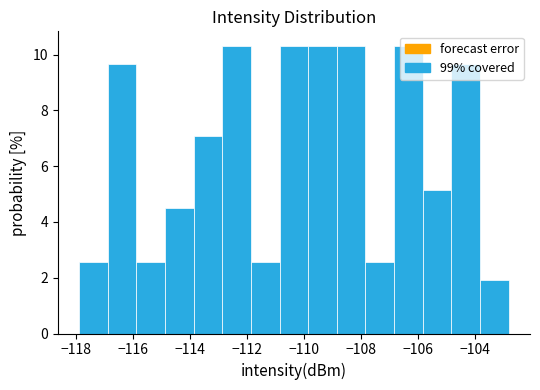

Reading left to right, list every bar in this chart as the range it spans on the x-axis followed by its height. Neither the bar edges nor the heights are printed on the chart, so give them approximately, as read against the axes.

-117.8 to -116.8: 2.6
-116.8 to -115.8: 9.6
-115.8 to -114.8: 2.6
-114.8 to -113.8: 4.6
-113.8 to -112.8: 7.0
-112.8 to -111.8: 10.4
-111.8 to -110.8: 2.6
-110.8 to -109.8: 10.4
-109.8 to -108.8: 10.4
-108.8 to -107.8: 10.4
-107.8 to -106.8: 2.6
-106.8 to -105.8: 10.4
-105.8 to -104.8: 5.2
-104.8 to -103.8: 9.6
-103.8 to -102.8: 2.0